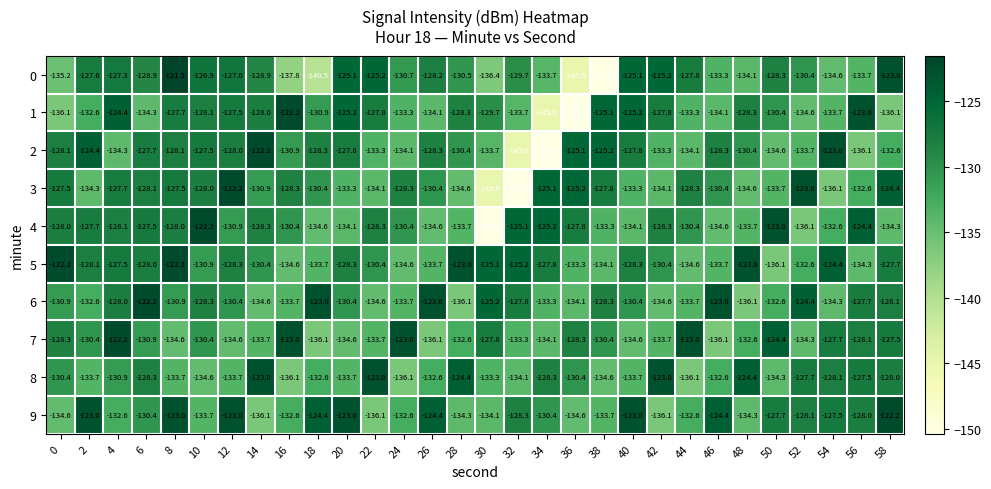

At 34, list the series in order from largest to smallest.

3, 4, 5, 8, 9, 6, 0, 7, 1, 2